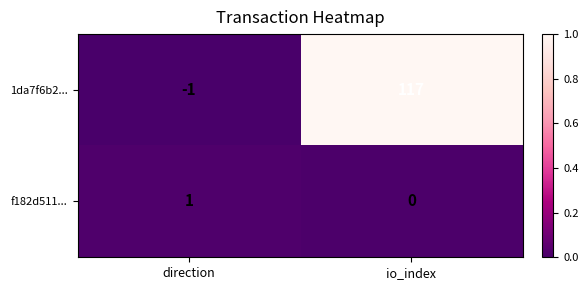

How many values in 1da7f6b2... are below zero?

1